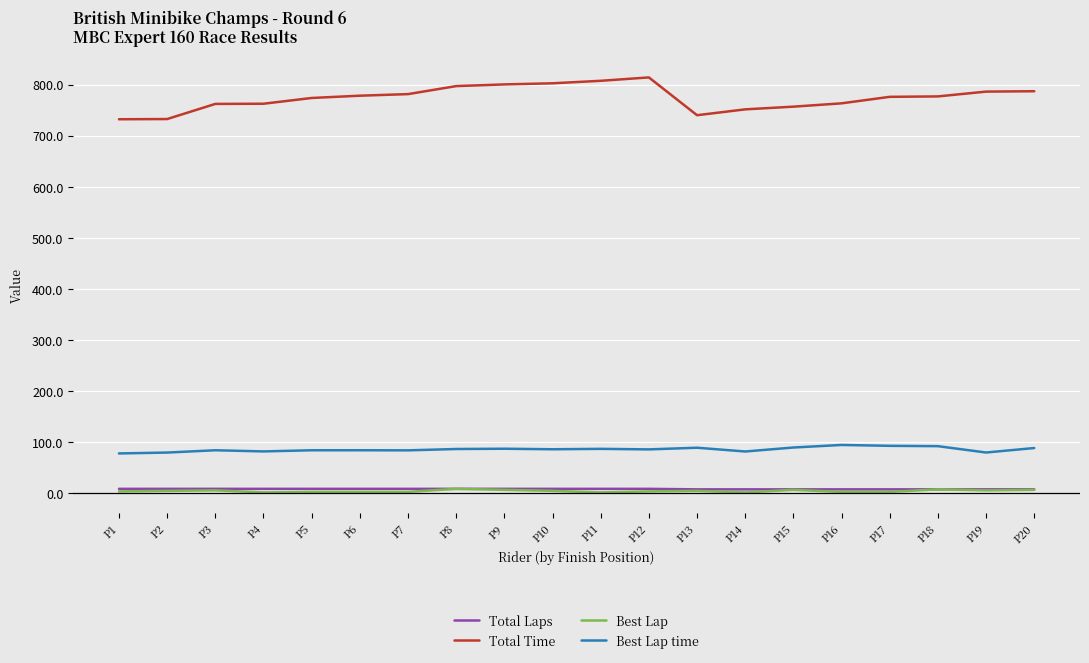

Is the value of Total Time at P19 greater than the value of Total Laps at P4?

Yes